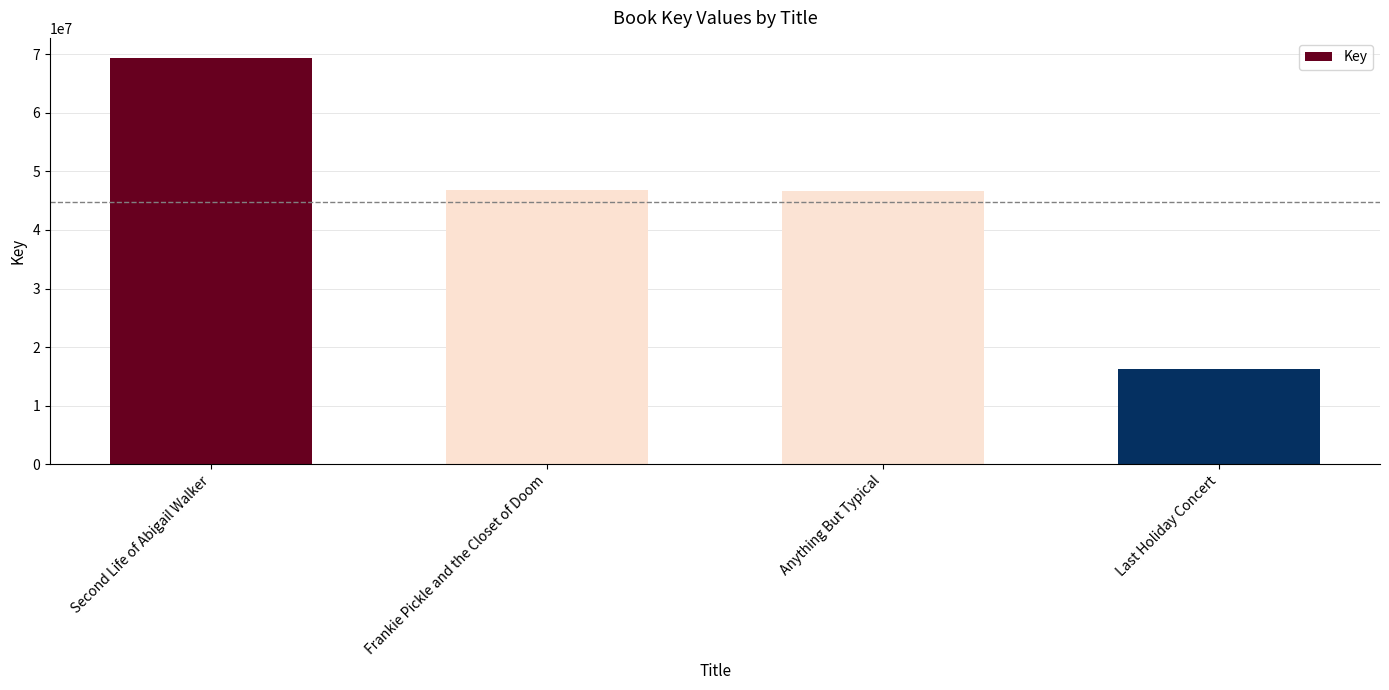

True or false: the data shows 13967175 at Anything But Typical.

False